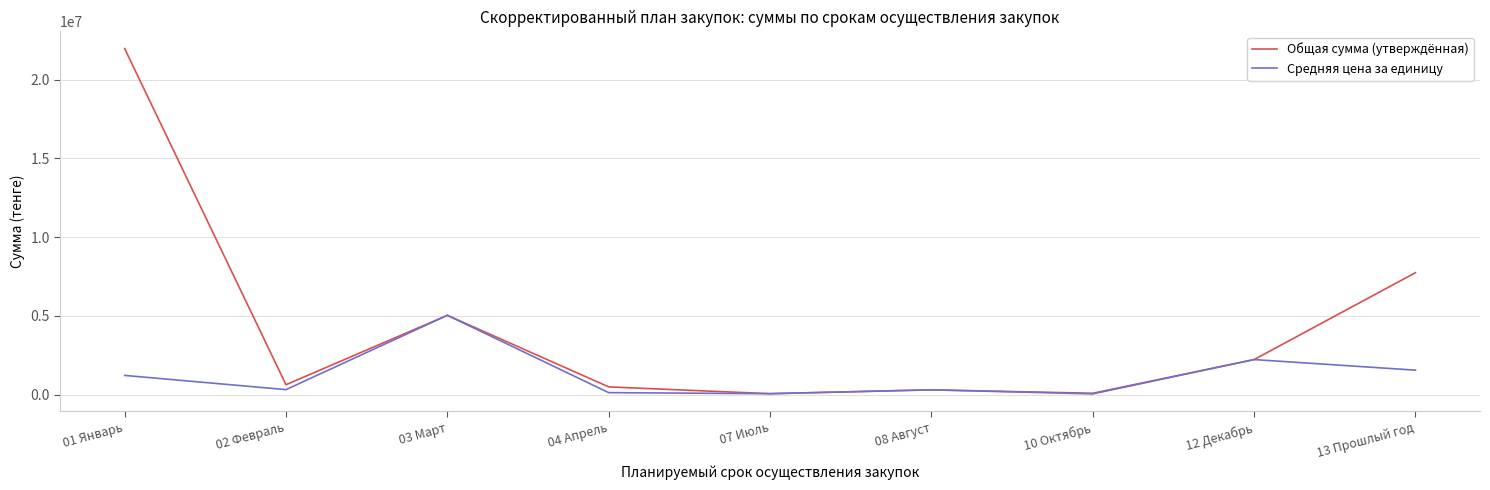

Is the value of Средняя цена за единицу at 01 Январь greater than the value of Общая сумма (утверждённая) at 01 Январь?

No